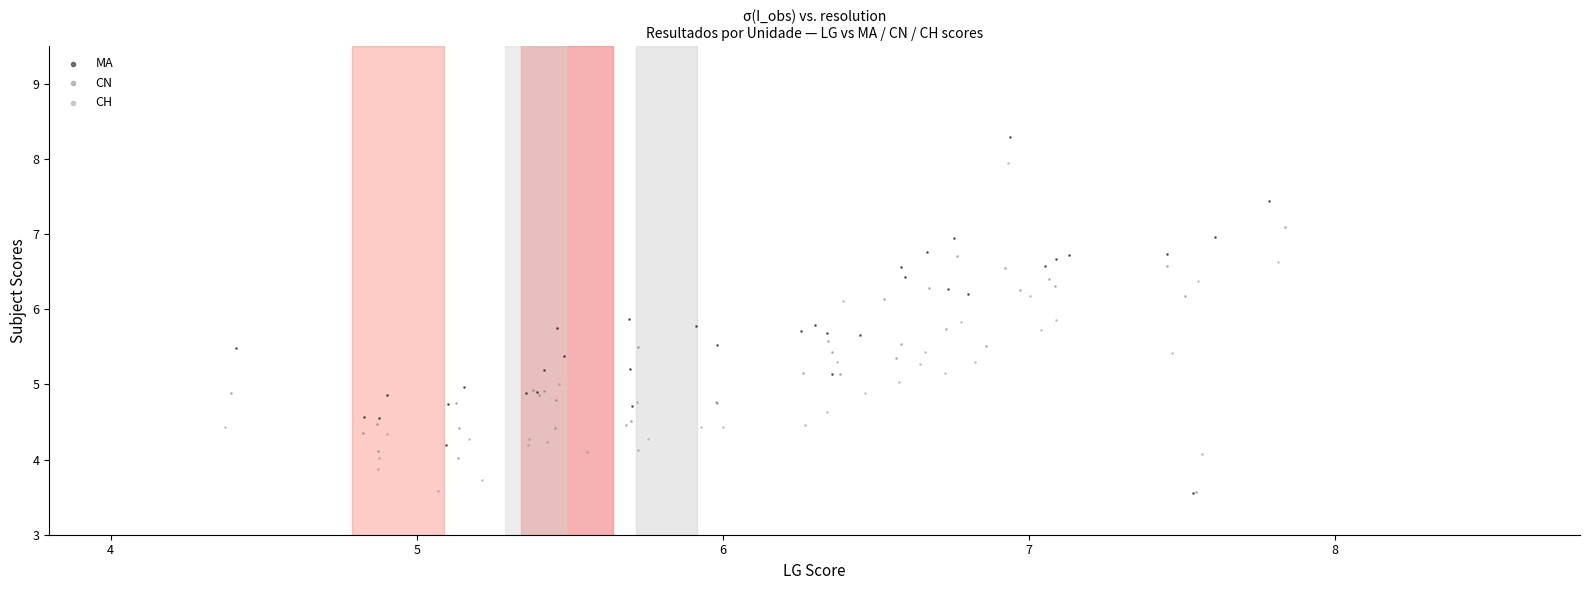

Which series reaches the maximum Y coordinate?

MA